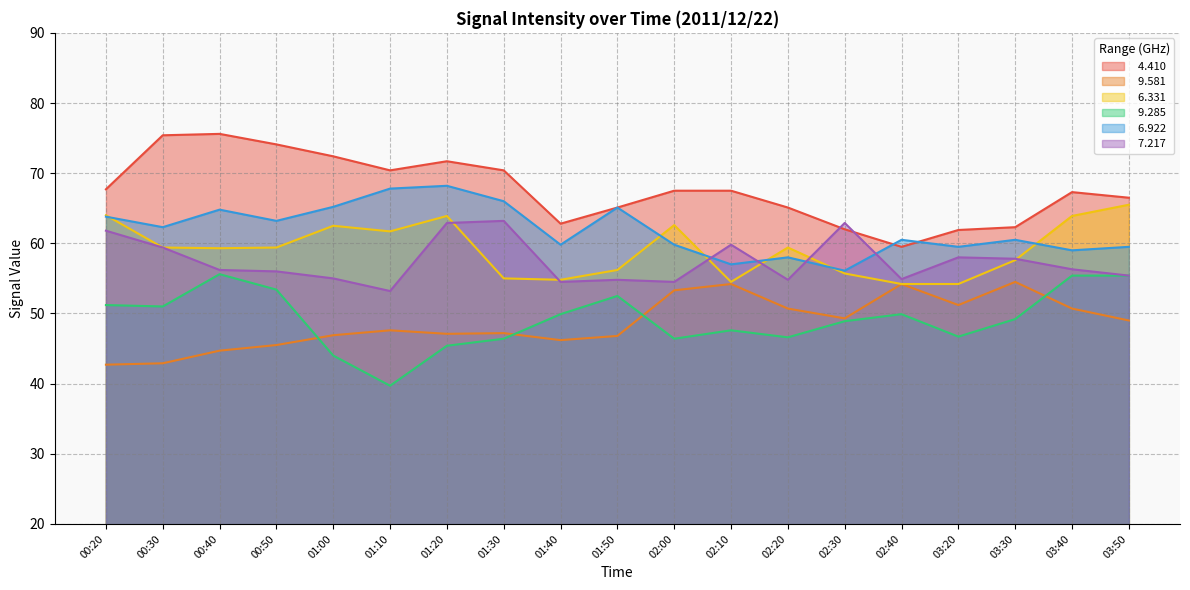

Is it true that   6.331 equals 80.6 at 02:10?

False